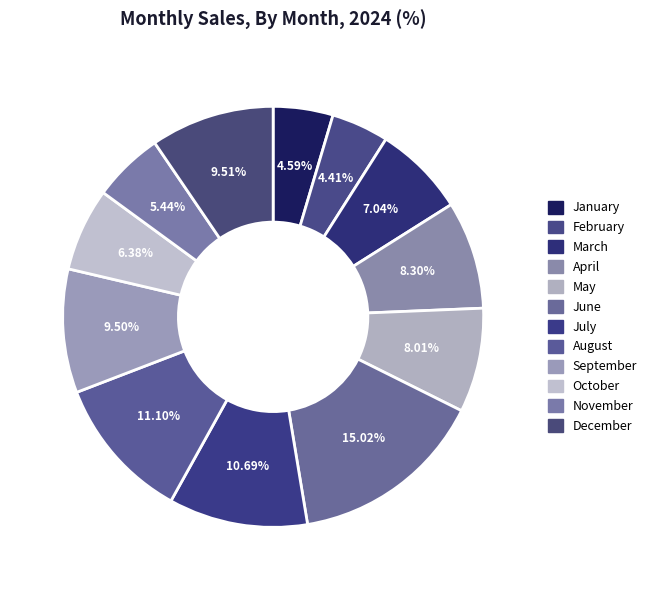

The February slice represents 4% of the pie. True or false?

True